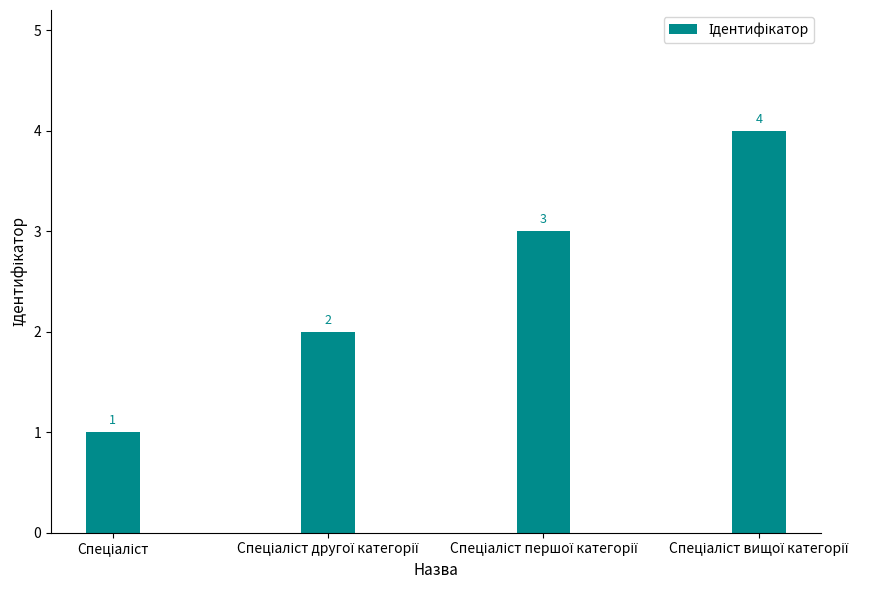

Count the values in the range 2 to 4.

3